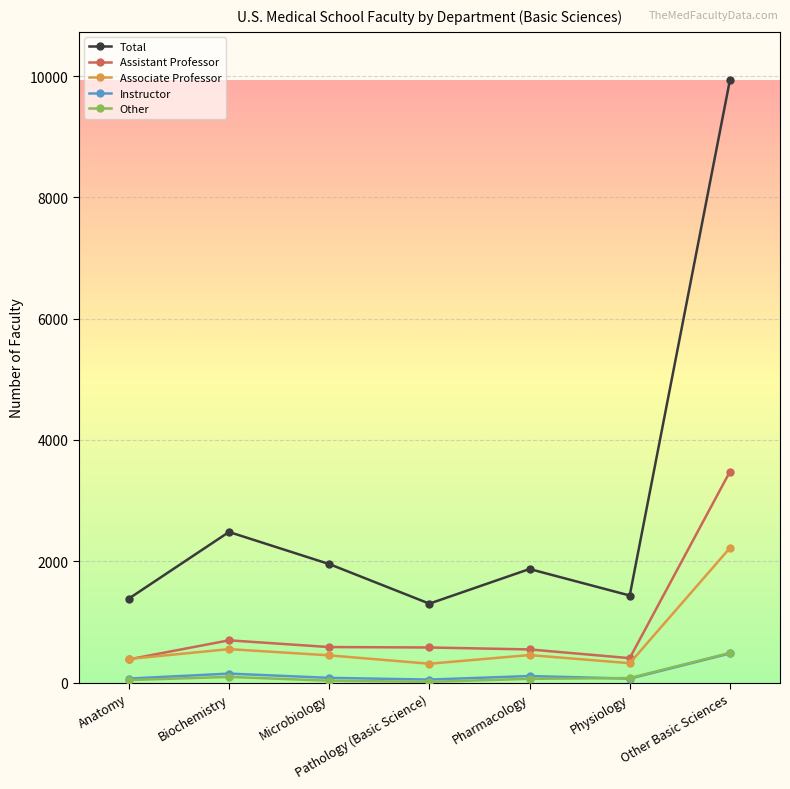

The Assistant Professor series shows 578 at Pathology (Basic Science). True or false?

True